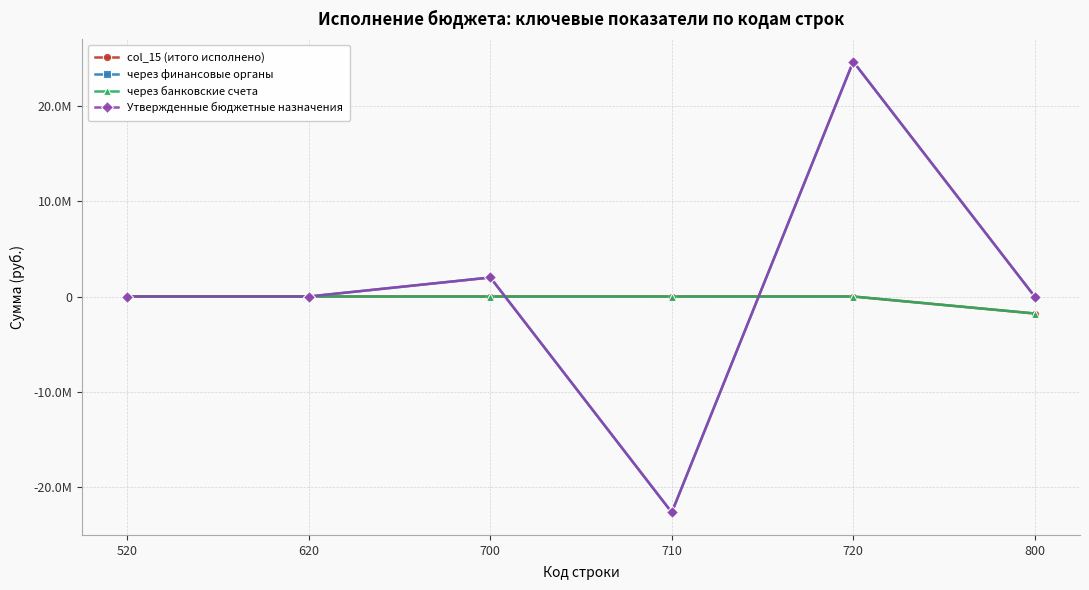

Reading left to right, extract all data points from this chart.

col_15 (итого исполнено): 520=0.0	620=0.0	700=0.0	710=0.0	720=0.0	800=-1787543.8
через финансовые органы: 520=0.0	620=0.0	700=1999707.2	710=-22704379.0	720=24704086.2	800=0.0
через банковские счета: 520=0.0	620=0.0	700=0.0	710=0.0	720=0.0	800=-1787543.8
Утвержденные бюджетные назначения: 520=0.0	620=0.0	700=1999707.2	710=-22704379.0	720=24704086.2	800=0.0